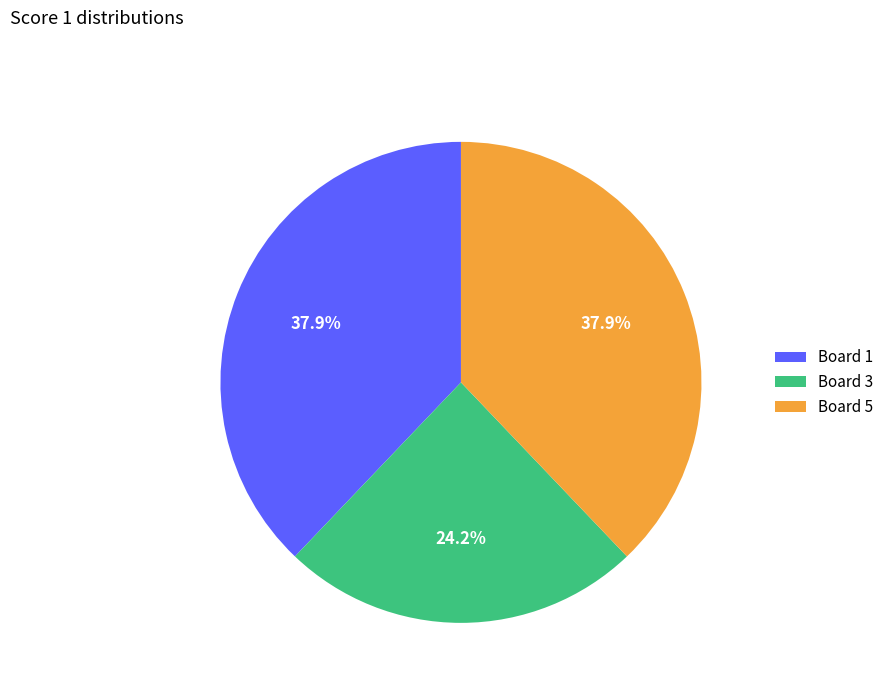

How much of the chart is everything except Board 5?

62.1%